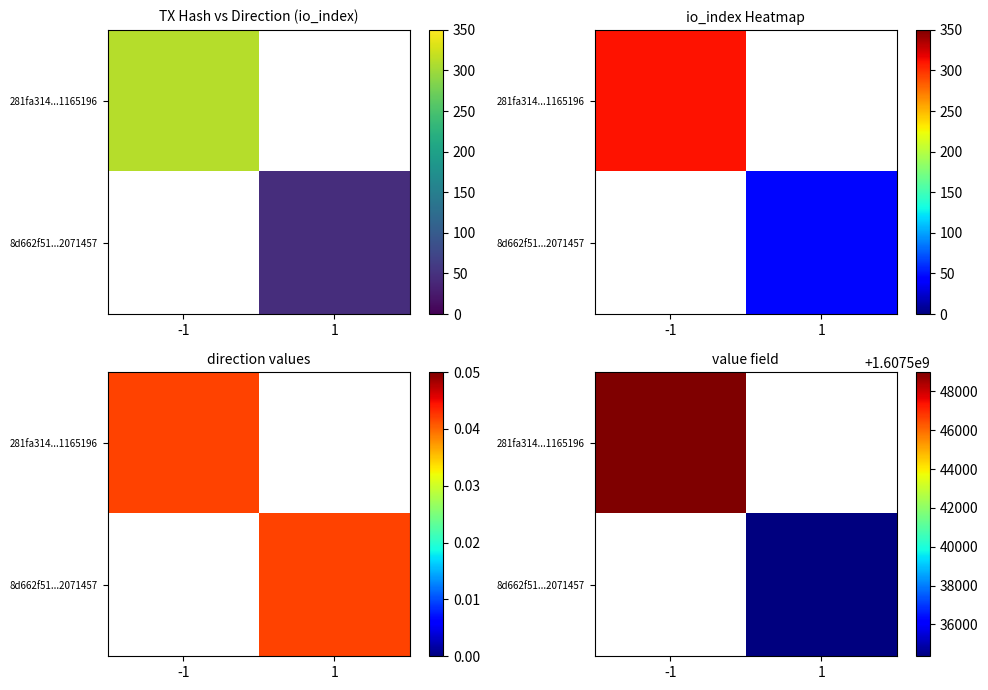

Is the value of 281fa314...1165196 at -1 greater than the value of 8d662f51...2071457 at -1?

No